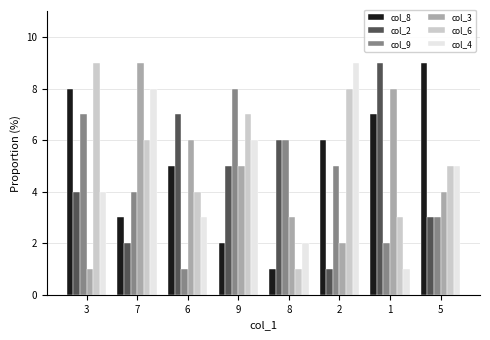

List the labels in order of col_4 value, smallest first.

1, 8, 6, 3, 5, 9, 7, 2